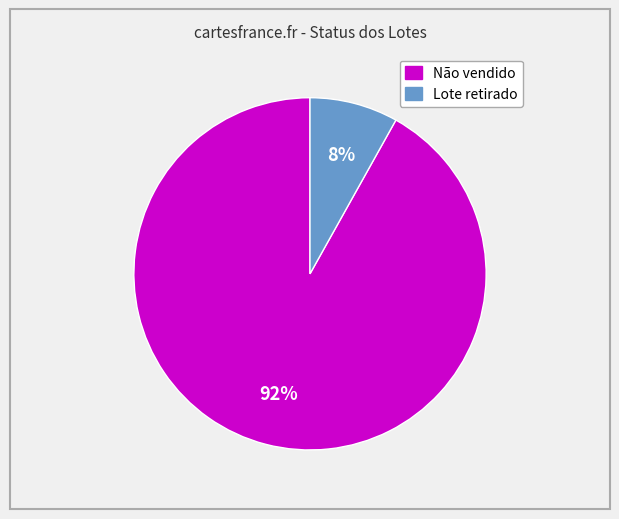

How many slices are in this pie chart?

2